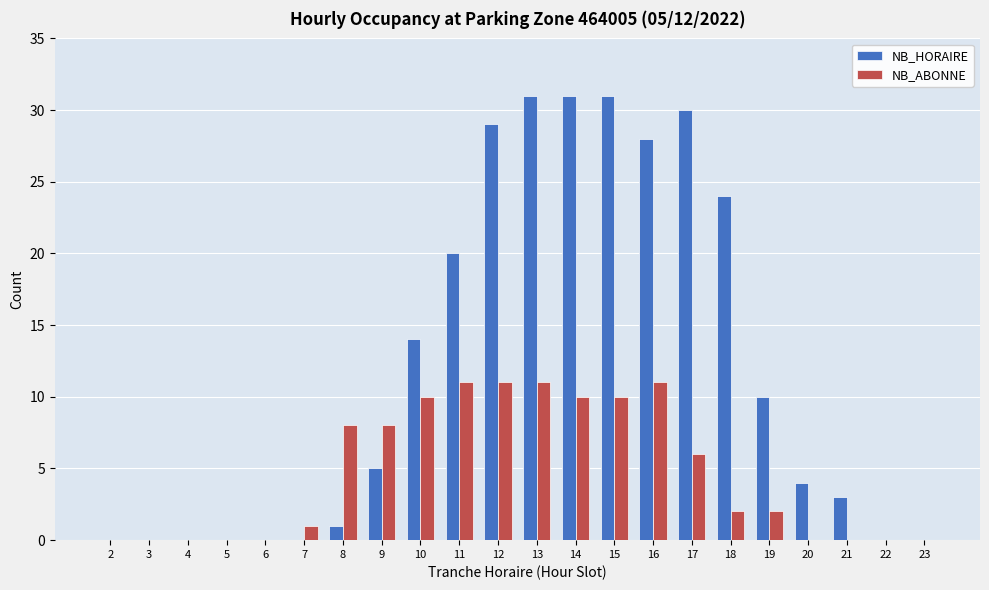

Which series has the largest total across all categories?

NB_HORAIRE